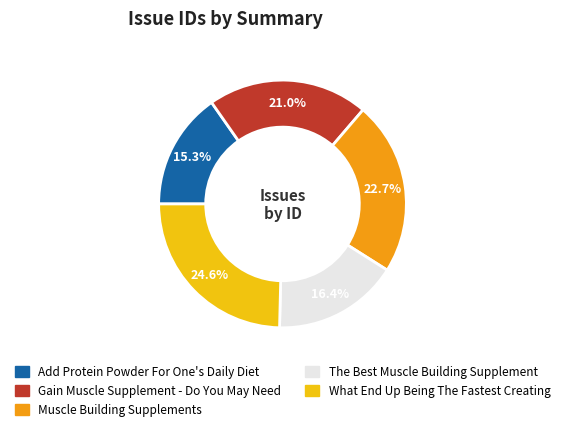

Rank the categories by value from lowest to highest.

Add Protein Powder For One's Daily Diet, The Best Muscle Building Supplement, Gain Muscle Supplement - Do You May Need, Muscle Building Supplements, What End Up Being The Fastest Creating